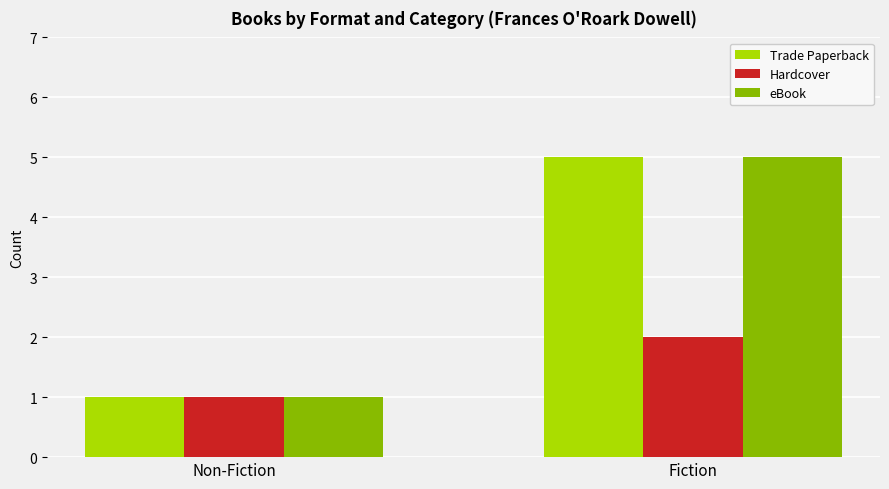

What is the total value across all series at Non-Fiction?

3